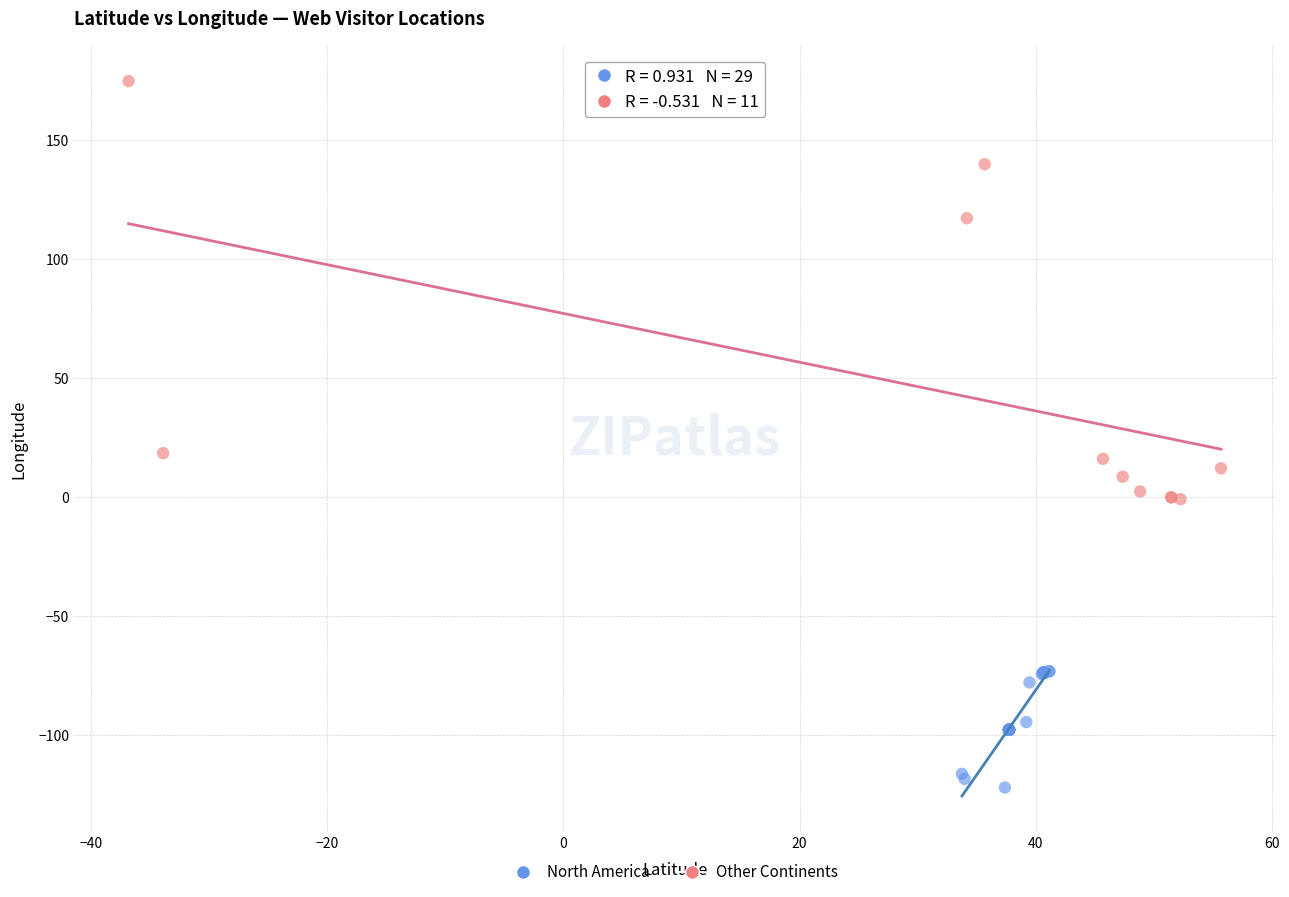

Which series reaches the maximum Y coordinate?

Other Continents